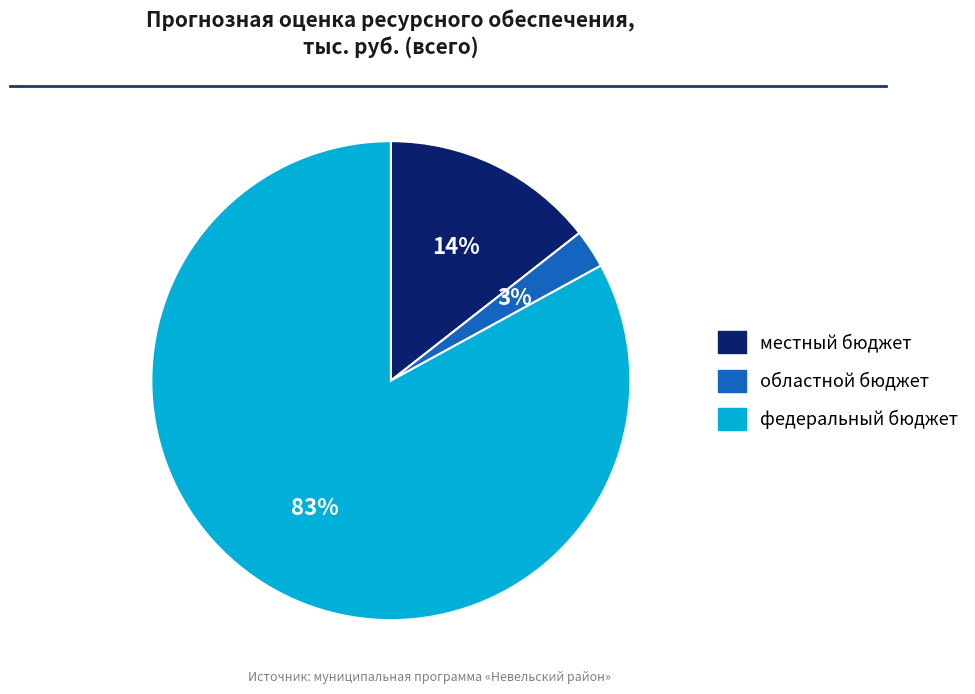

Between федеральный бюджет and местный бюджет, which is larger?

федеральный бюджет